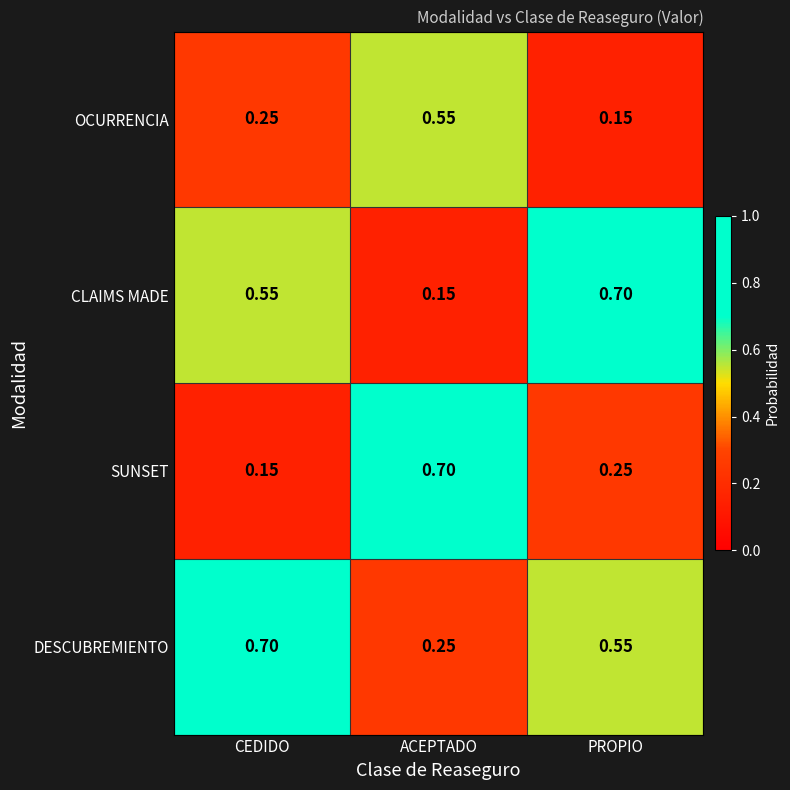

Which category has the lowest value in the CLAIMS MADE series?

ACEPTADO